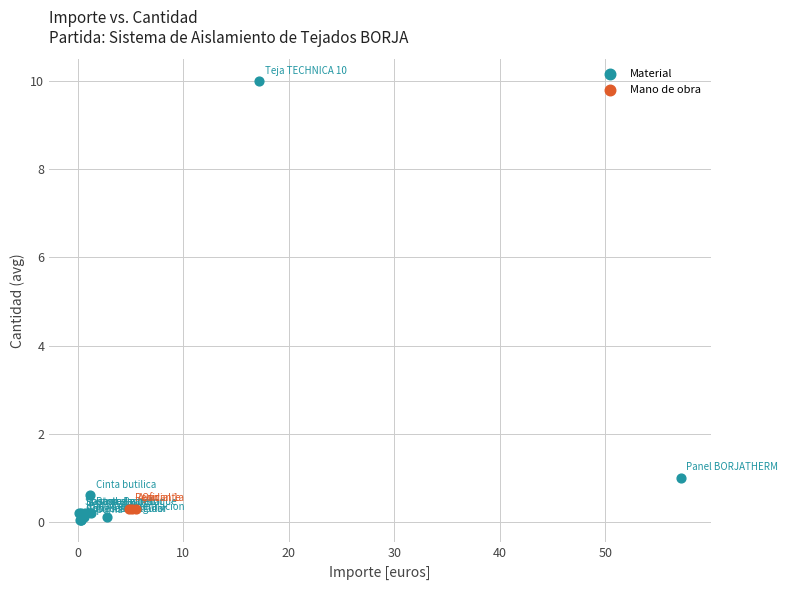

Which series reaches the maximum Y coordinate?

Material